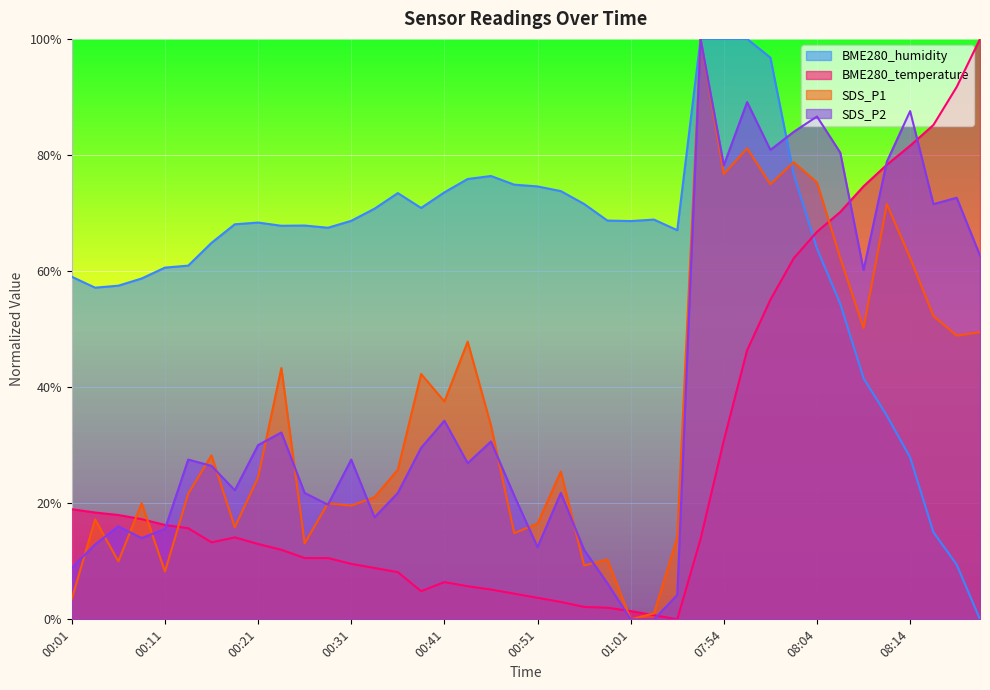

Where do BME280_humidity and BME280_temperature first cross each other?

08:01 and 08:04